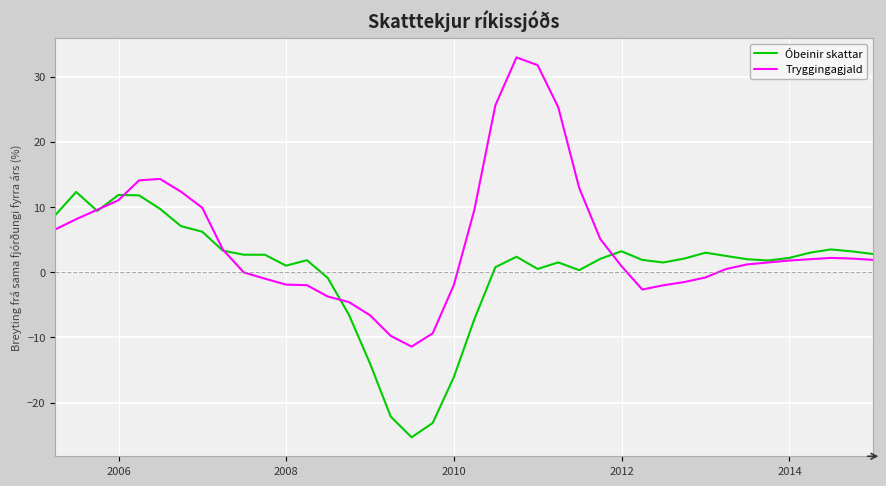

List the series in order of their overall mean, lowest first.

Óbeinir skattar, Tryggingagjald